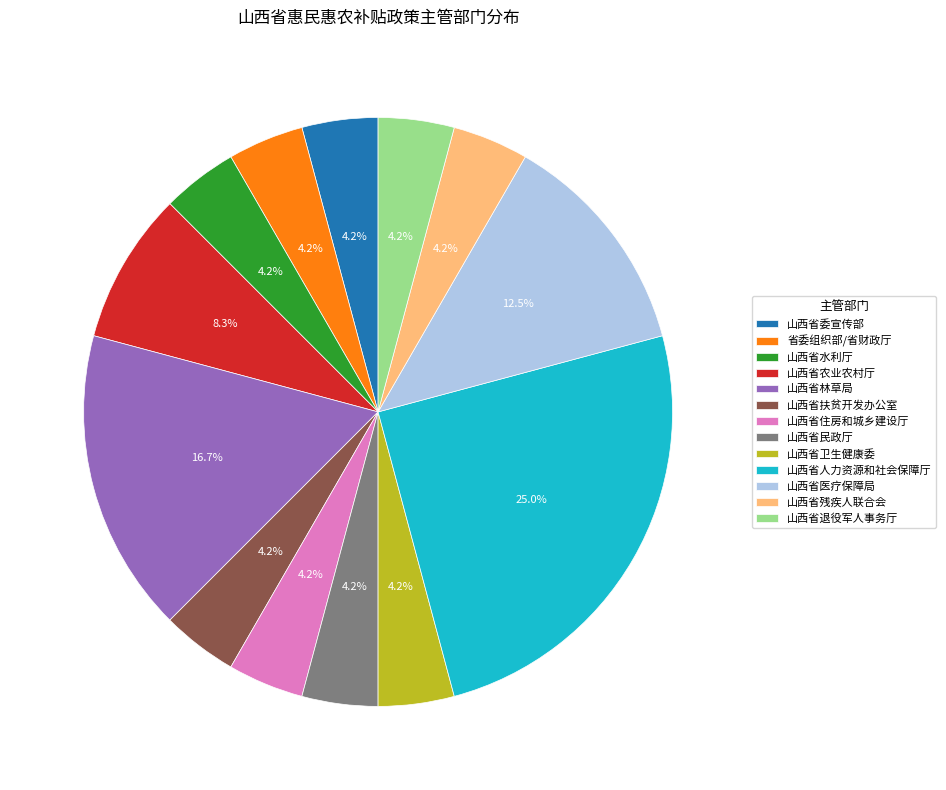

Is there any slice that represents more than half of the pie?

No